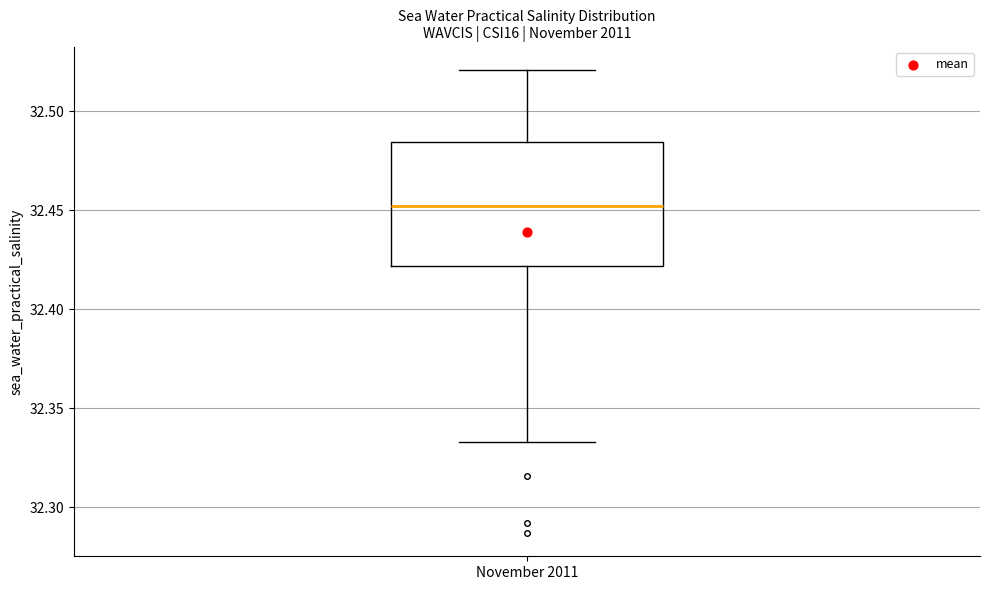

Where does the upper whisker of the box for November 2011 end on the y-axis? The values are not printed on the chart, so give them approximately, as read against the axis.

32.520